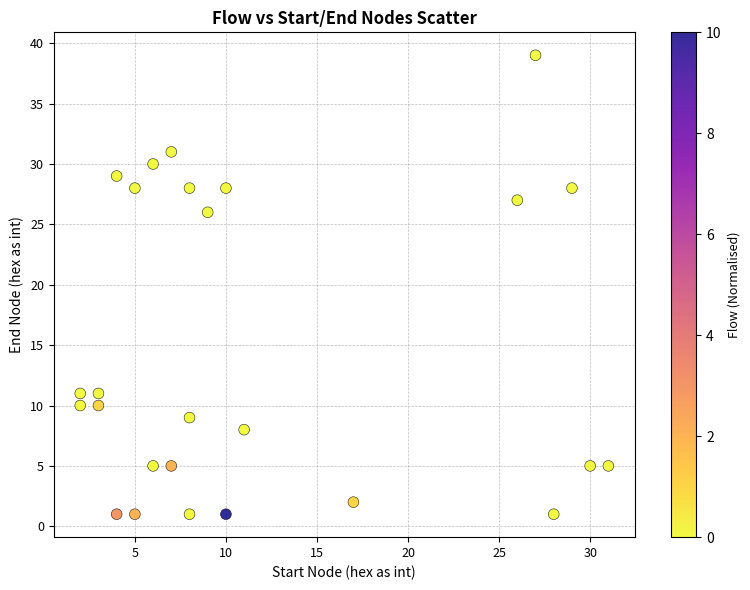

What Y value in the scatter plot is closest to 20?

26